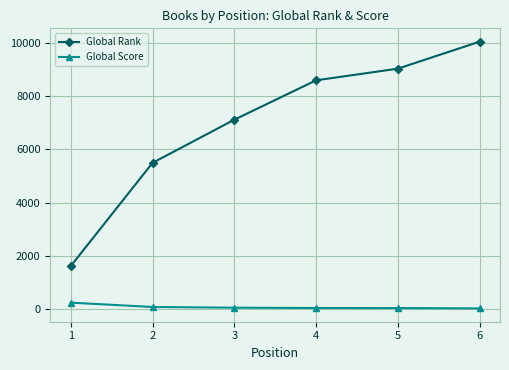

What is the total value across all series at 1?

1849